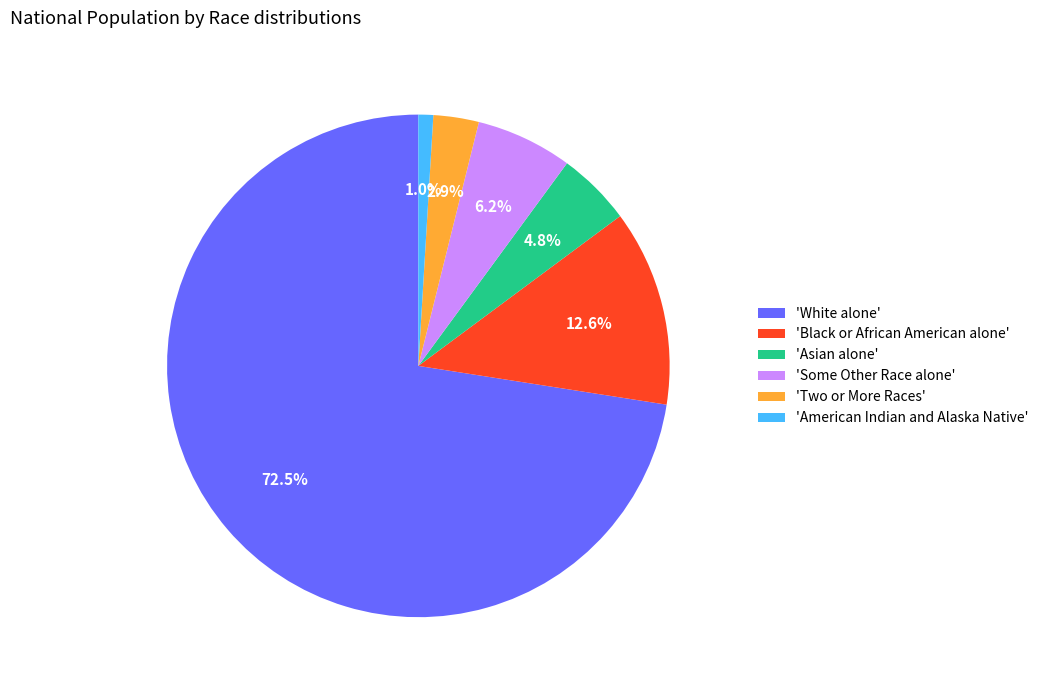

Between 'Black or African American alone' and 'White alone', which is larger?

'White alone'